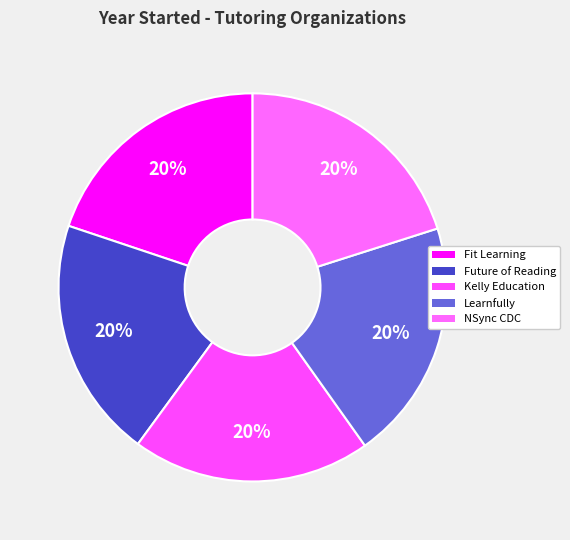

How many slices are in this pie chart?

5